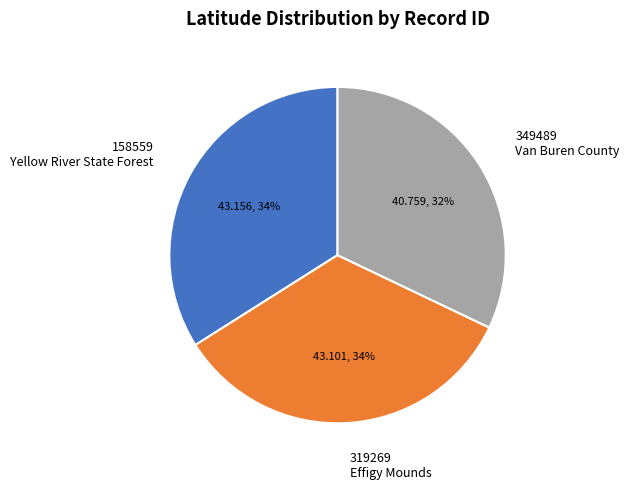

What is the smallest slice in the pie chart?

349489 Van Buren County